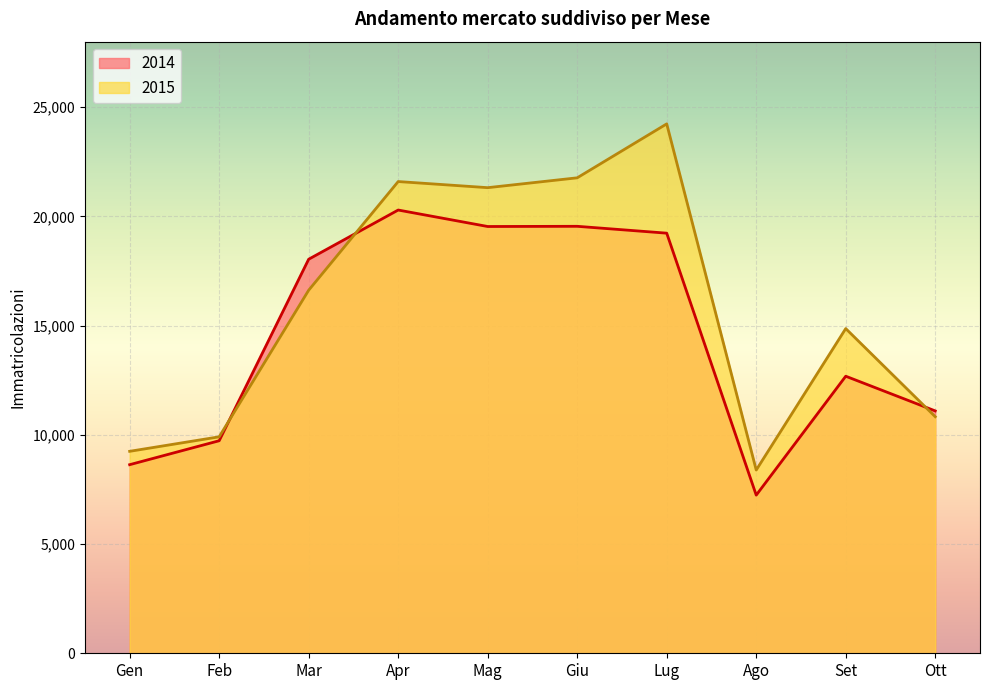

How many interior local peaks does the 2014 series have?

3